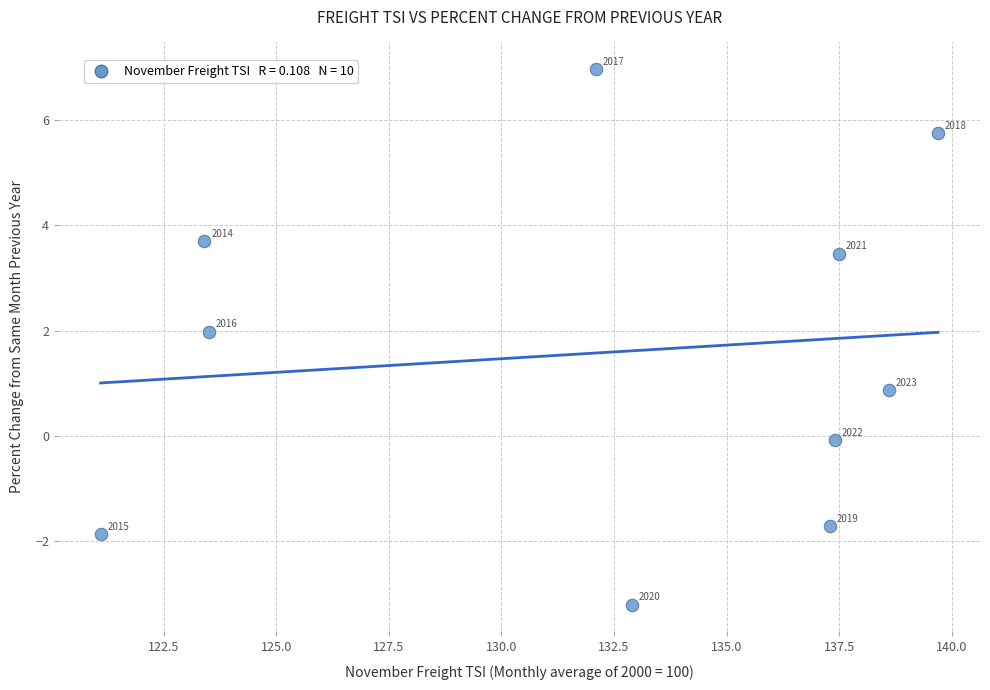

What Y value in the scatter plot is closest to 1?

0.9